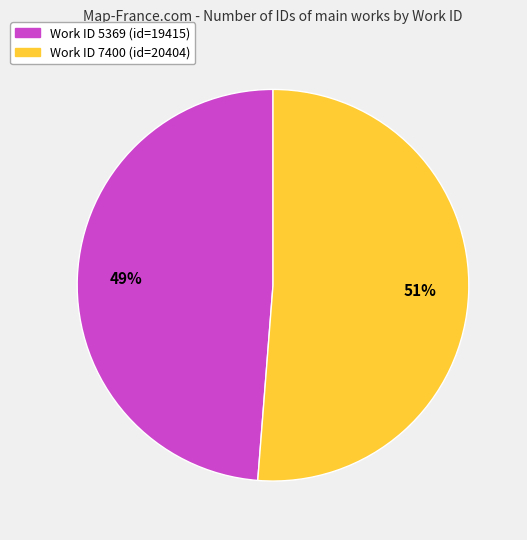

To the nearest percent, what is the difference between the largest and smallest slice percentages?

2%